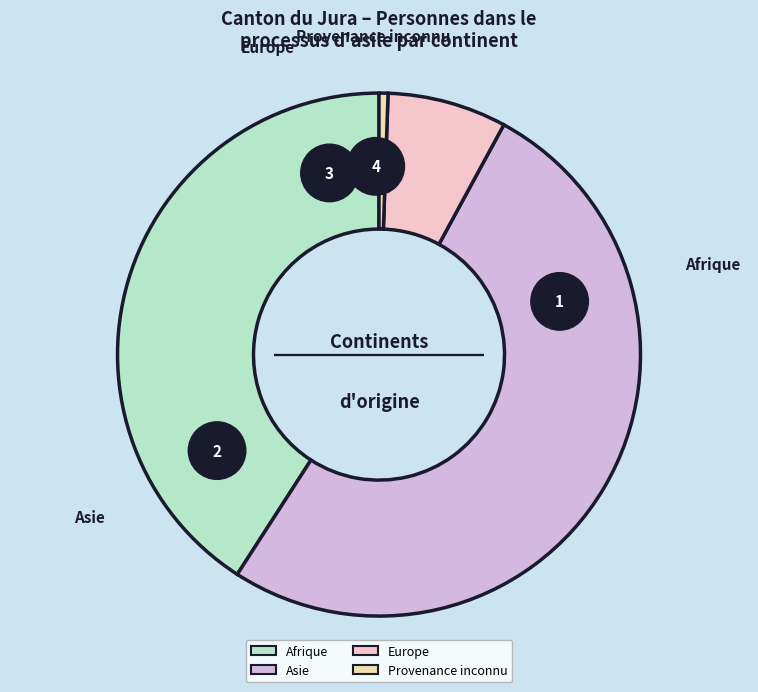

What percentage is the Provenance inconnu slice, to the nearest percent?

1%